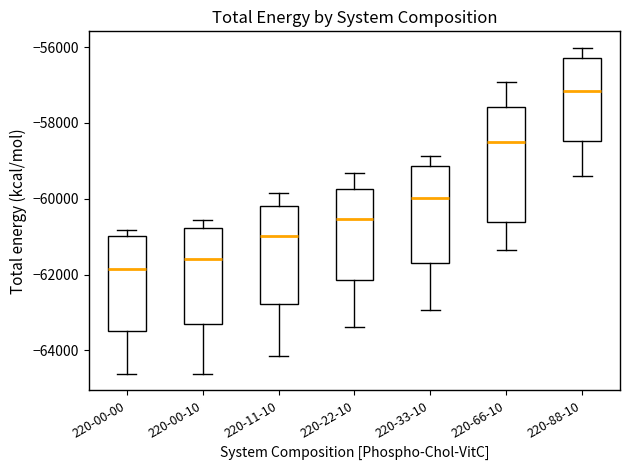

Which box is the tallest, from its lower edge to its upper edge?

220-66-10